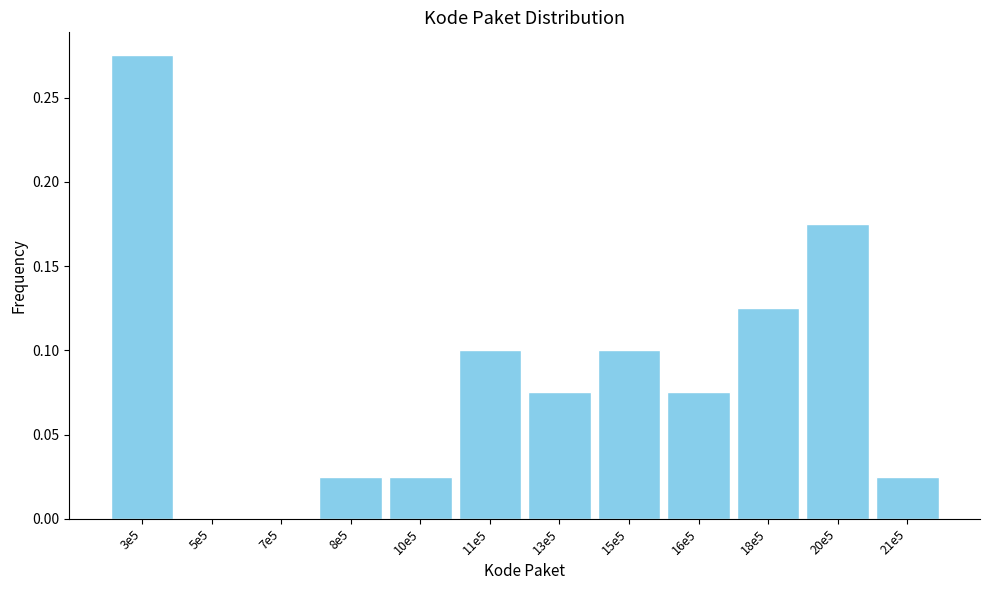

What is the sum of the values at 3e5 and 20e5?

0.5